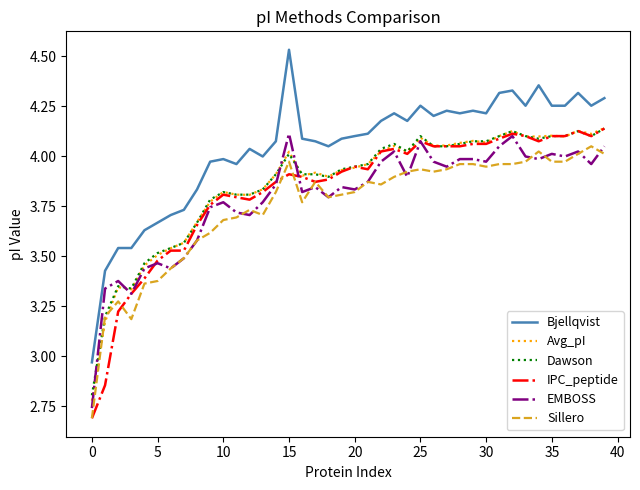

Which series has the largest range (max minus min)?

Bjellqvist